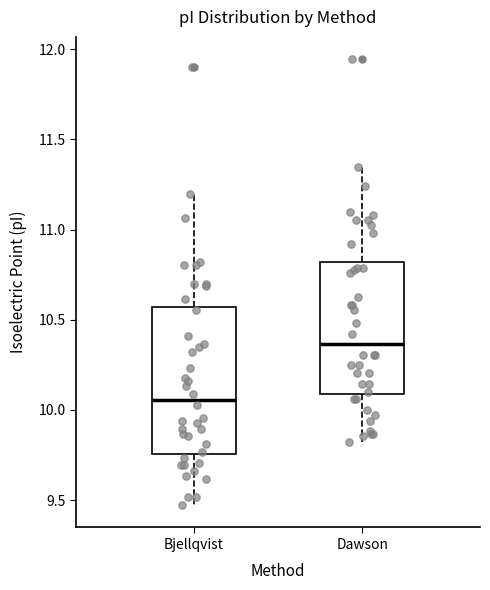

Reading left to right, transcribe this box plot: for each box, give where its median line is, the range the box spans, and where its two whiskers end, as read against the y-axis. The values are not printed on the chart, so give them approximately, as read against the axis.

Bjellqvist: median 10.05, box 9.75 to 10.55, whiskers 9.45 to 11.20
Dawson: median 10.35, box 10.10 to 10.80, whiskers 9.80 to 11.35